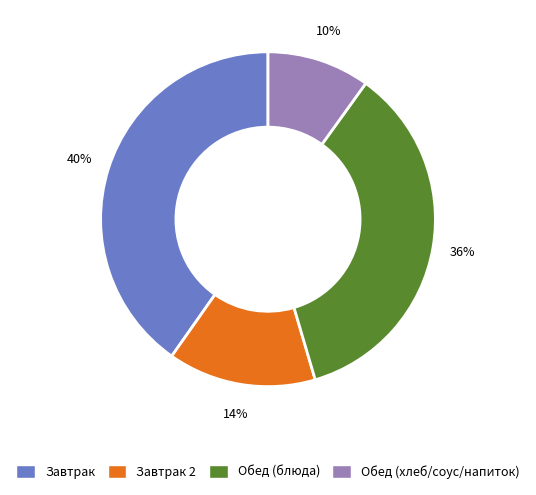

Is there a majority slice in this chart?

No